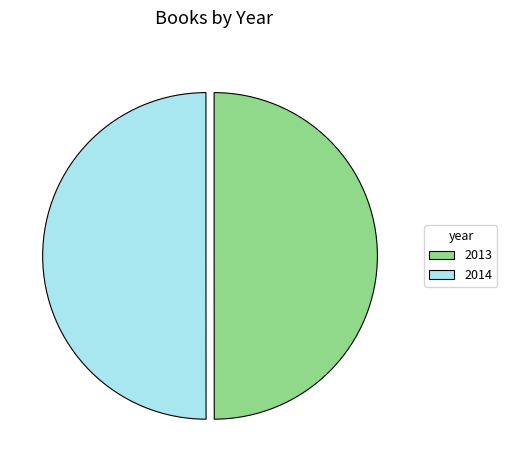

Approximately how many times larger is the value at 2014 compared to 2013?

1.0